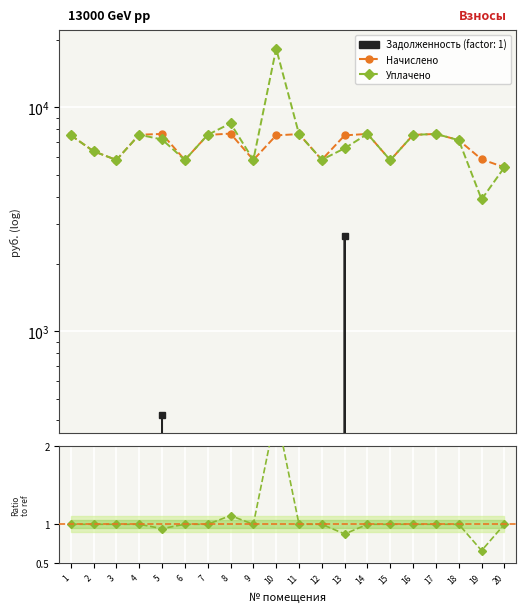

What is the greatest value displayed?

18312.4